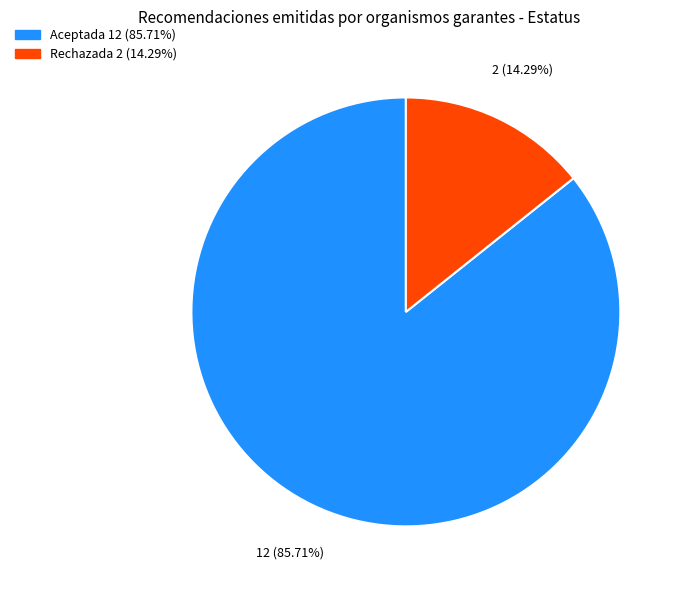

Does any single category account for the majority?

Yes